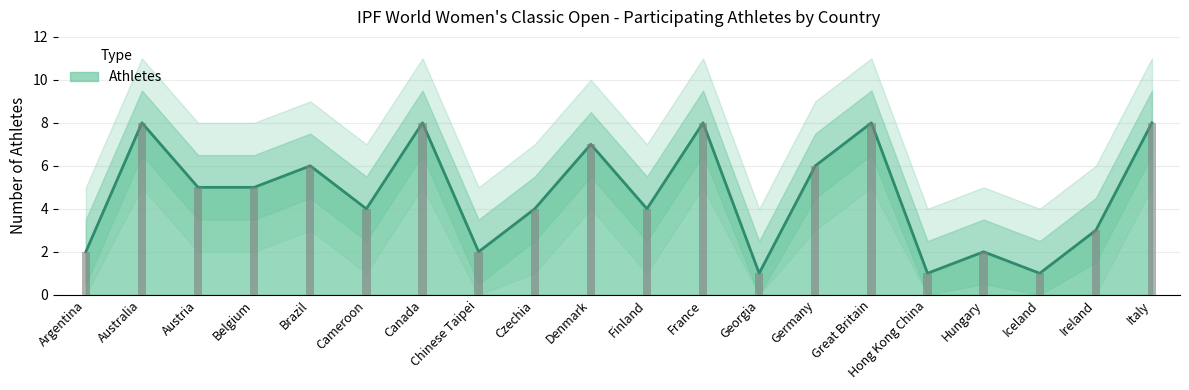

Which category has the highest value across all series?

Australia